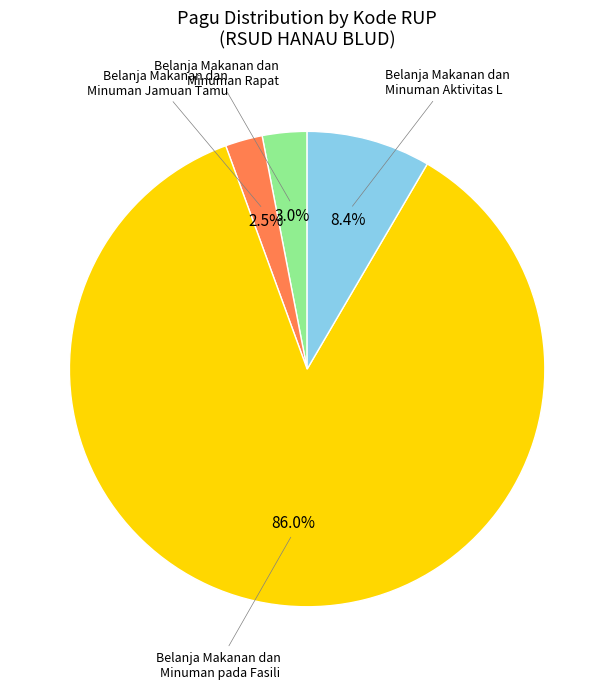

Combined, do Belanja Makanan dan Minuman Rapat and Belanja Makanan dan Minuman pada Fasili account for over 50%?

Yes